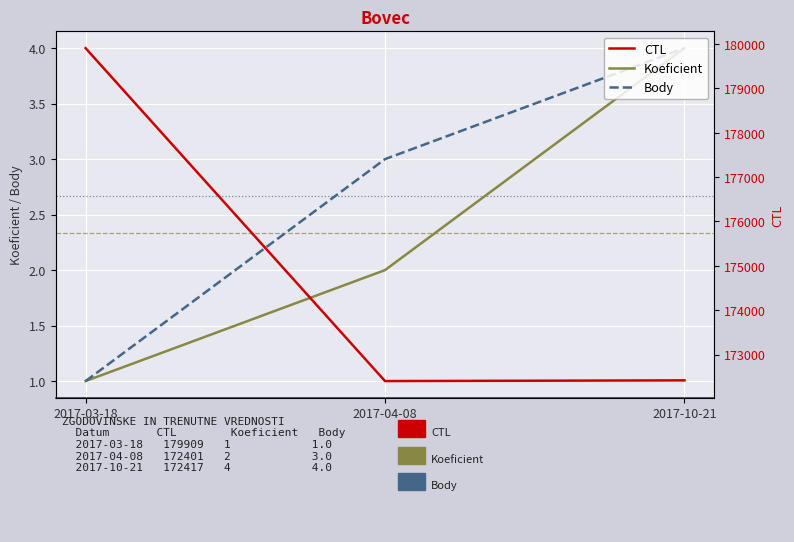

What position from the left is 2017-04-08?

2